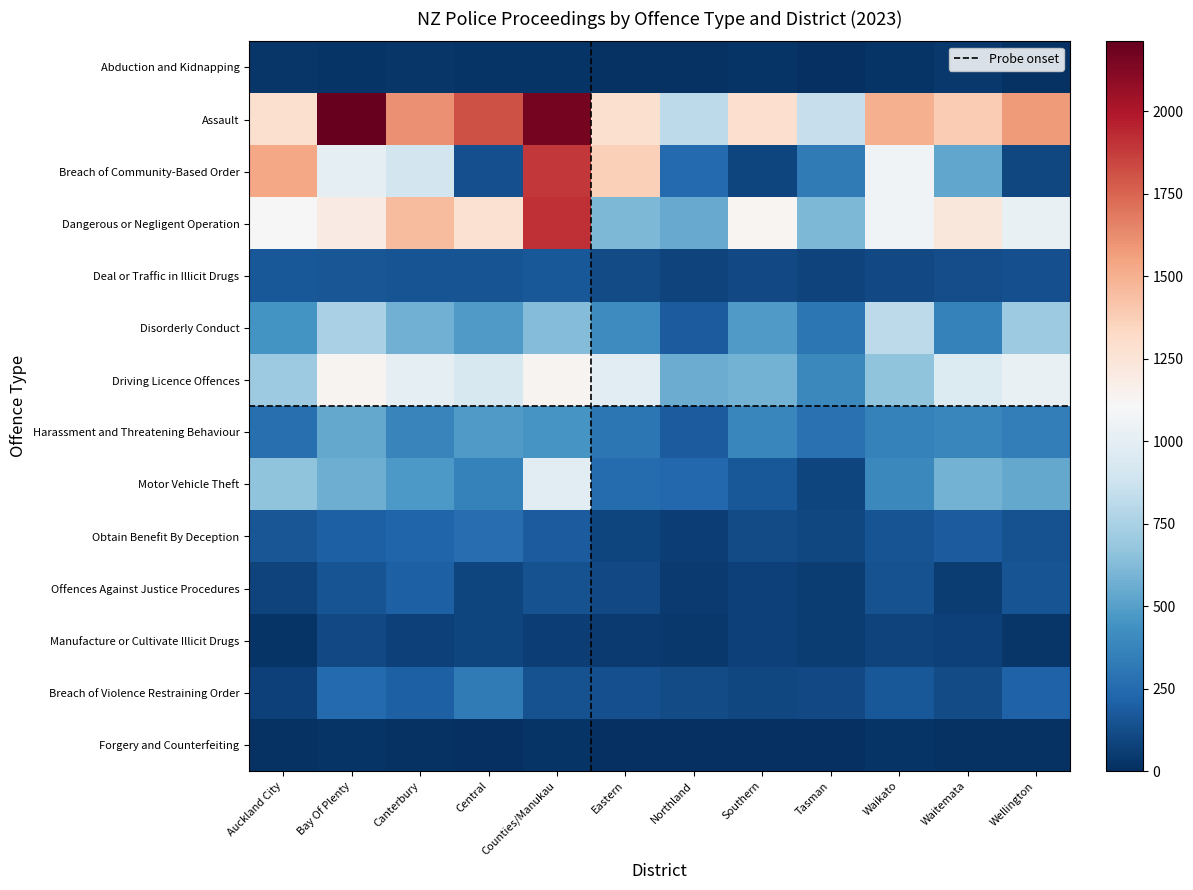

At how many categories does at least one series exceed 517?

12